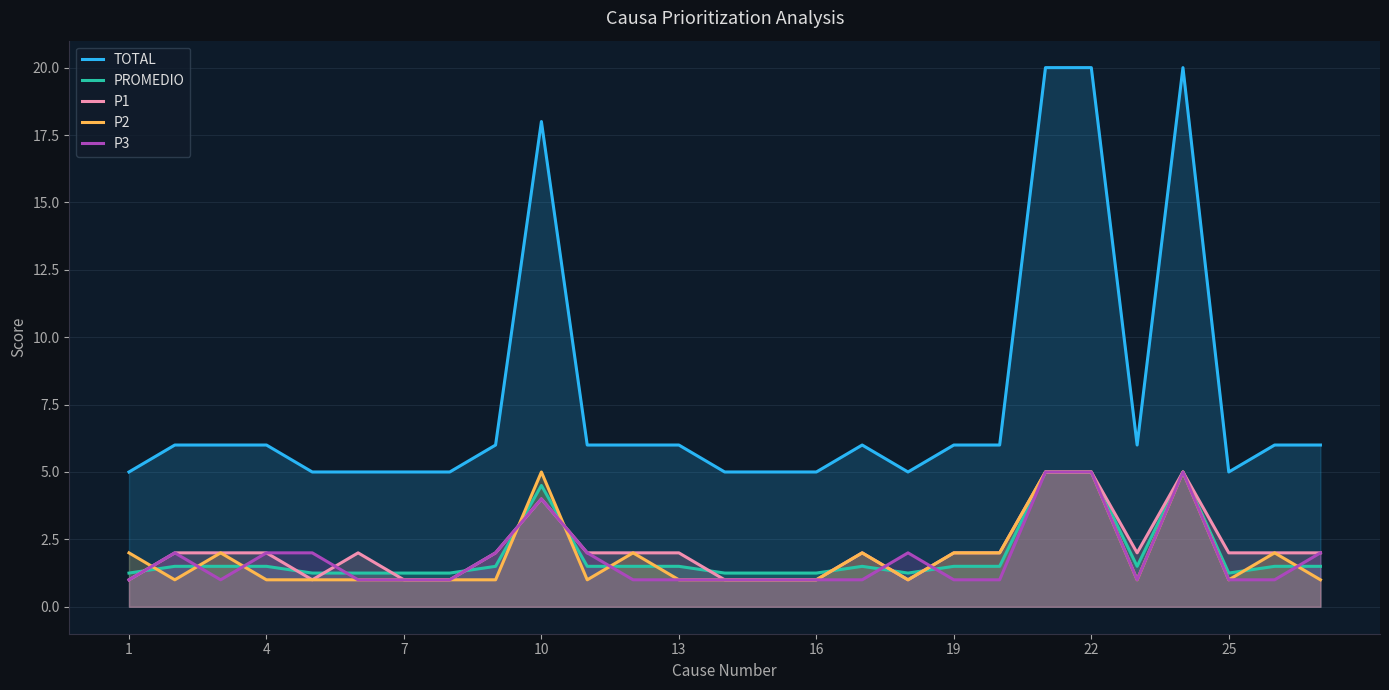

What is the maximum value for P2?

5.0